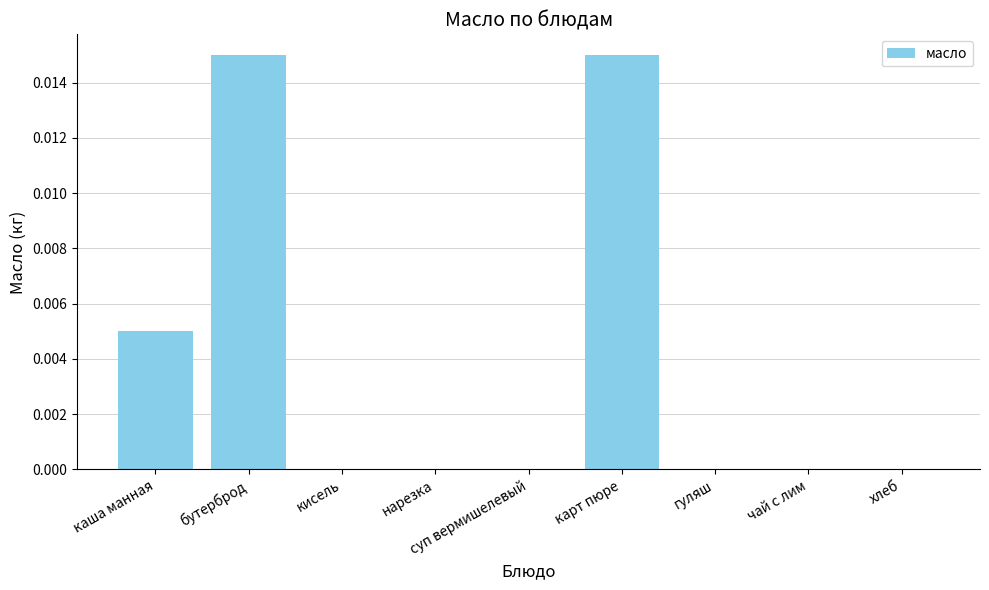

The value at бутерброд is 0.0. True or false?

True